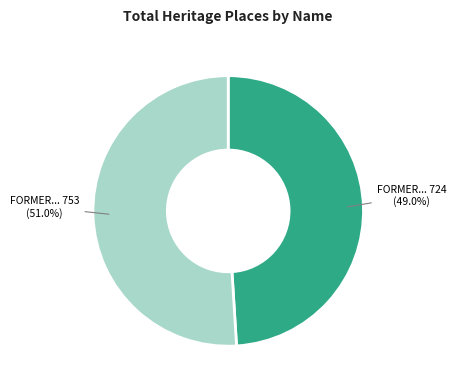

Is there any slice that represents more than half of the pie?

Yes